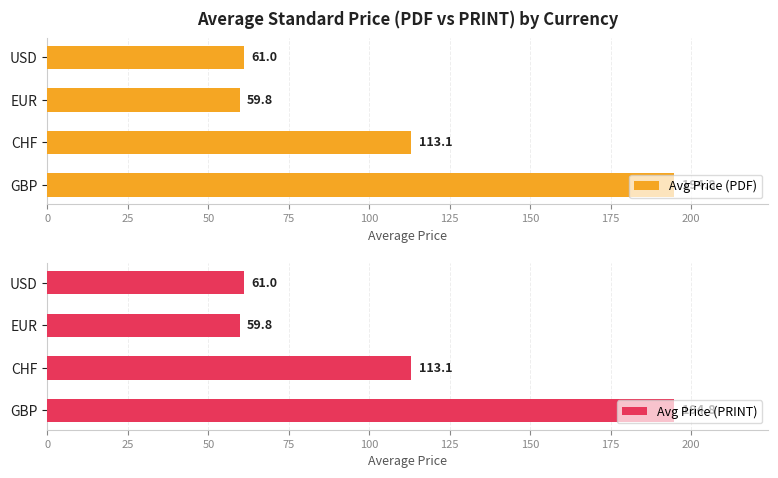

List the labels in order of Avg Price (PRINT) value, largest first.

GBP, CHF, USD, EUR